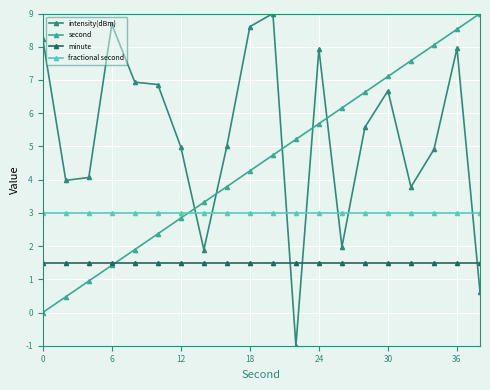

Which series has the largest total across all categories?

intensity(dBm)